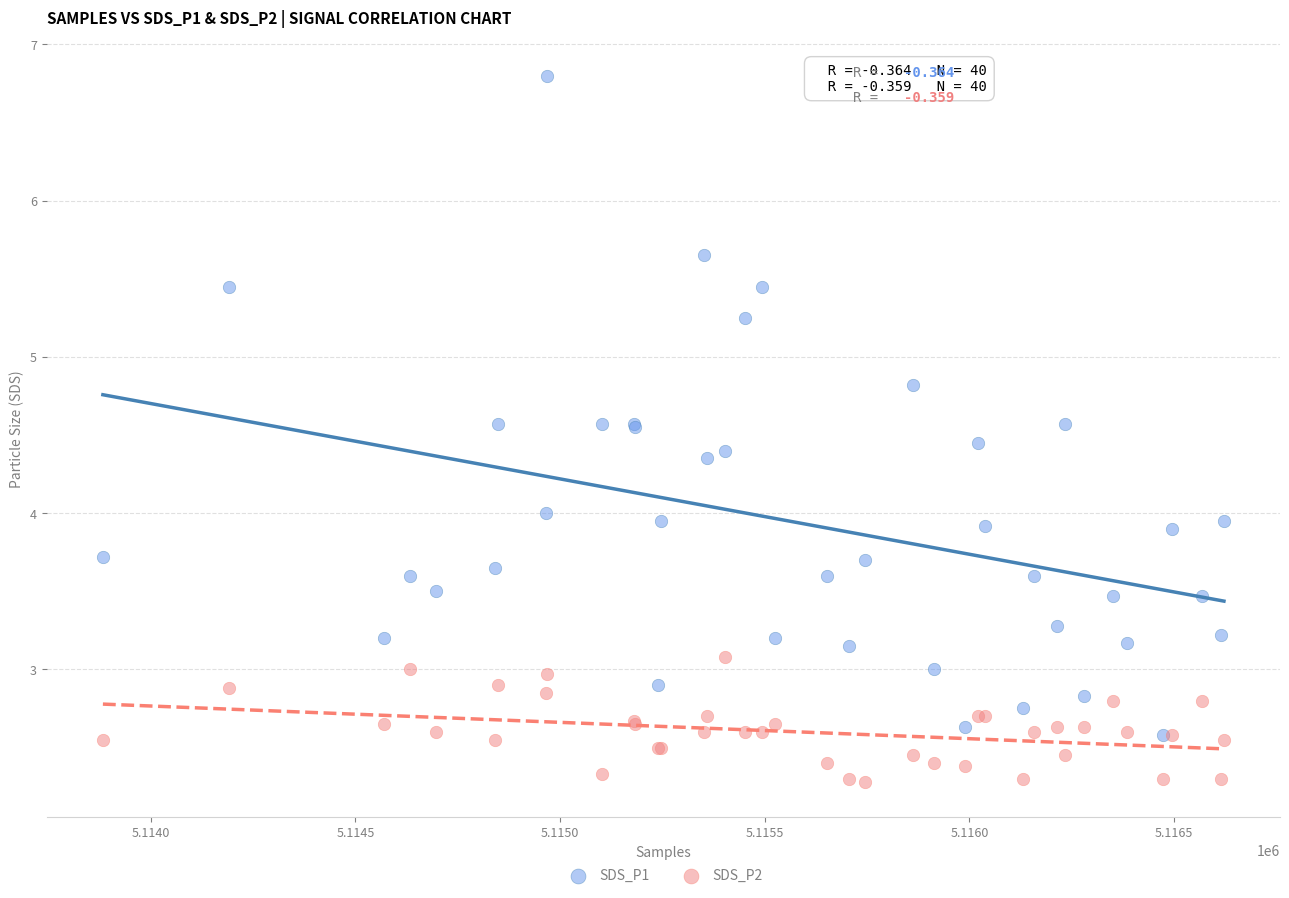

Which series reaches the maximum Y coordinate?

SDS_P1